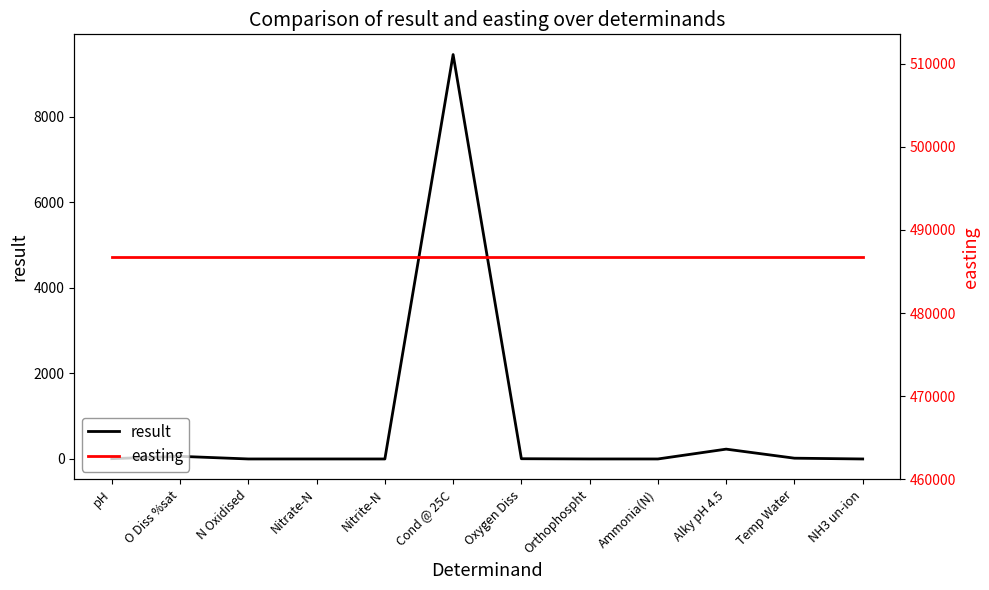

Which label corresponds to the smallest value in the chart?

NH3 un-ion